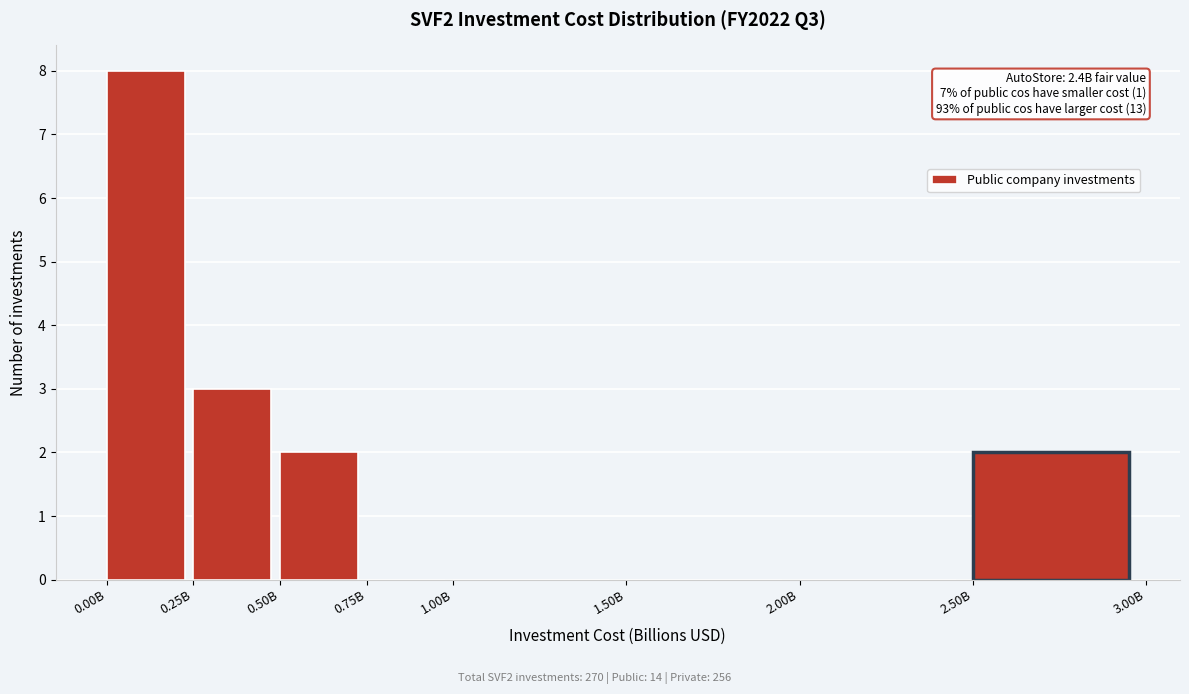

Reading right to left, transcribe all the data shown in this chart.

2.50B=2	2.00B=0	1.50B=0	1.00B=0	0.75B=0	0.50B=2	0.25B=3	0.00B=8